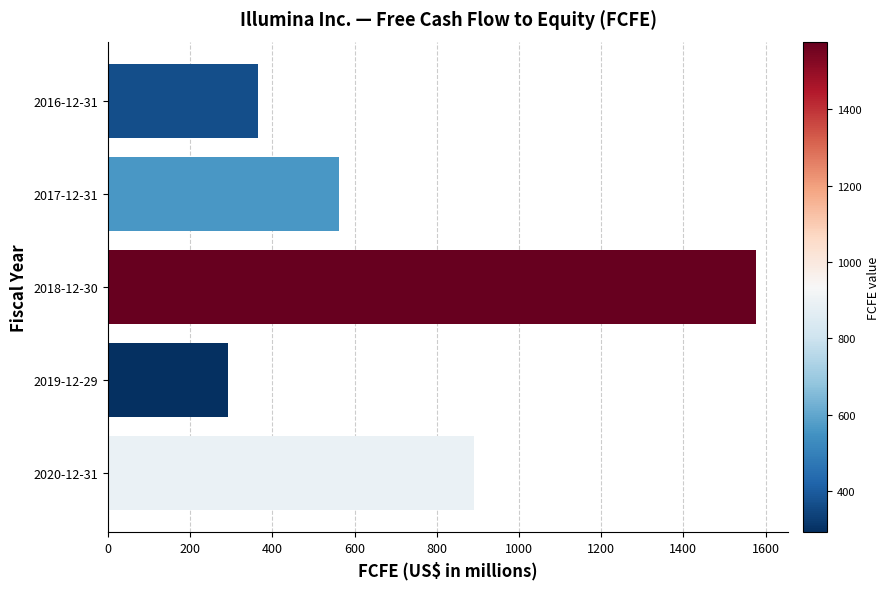

What is the smallest value displayed?

292